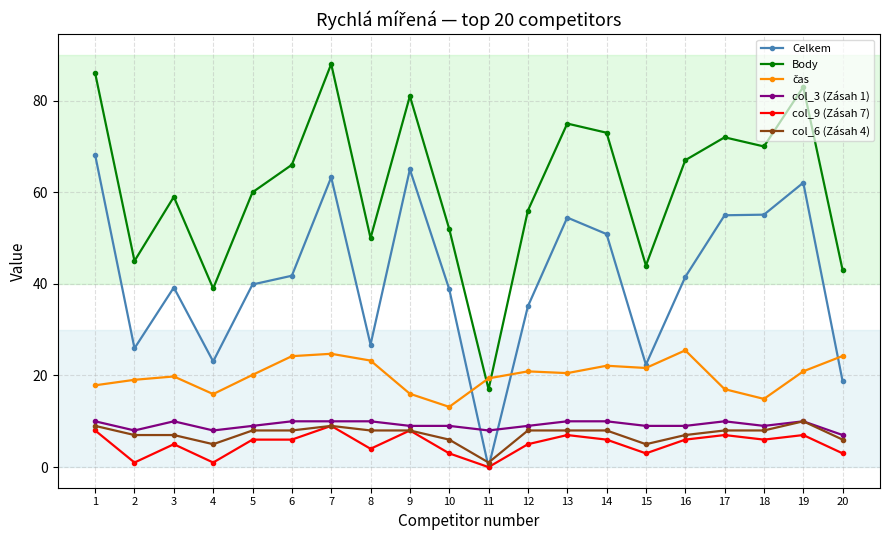

What is the value of the Celkem point at the 7th from the left?

63.3